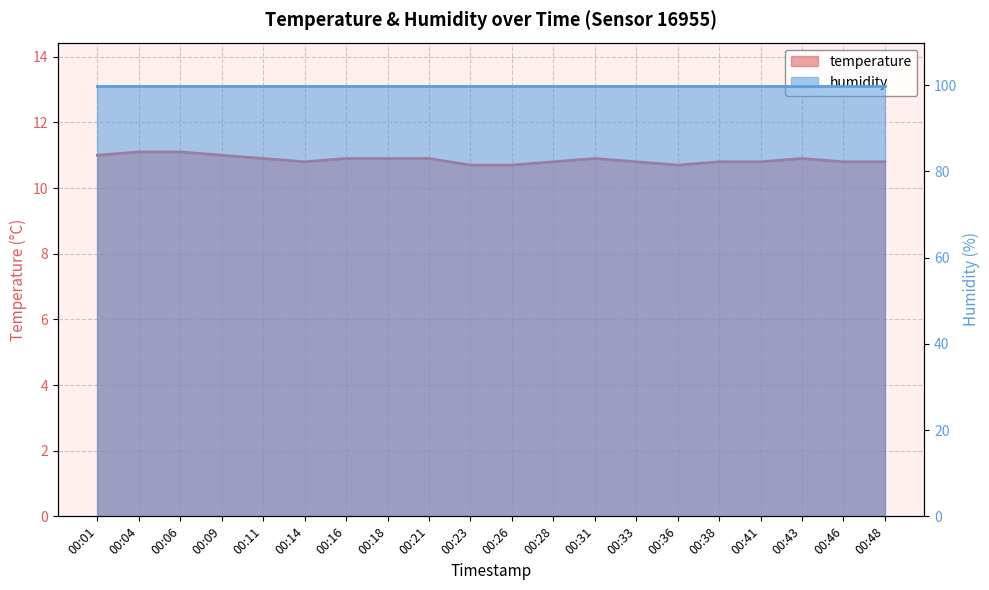

What value does the data have at 00:11?

10.9